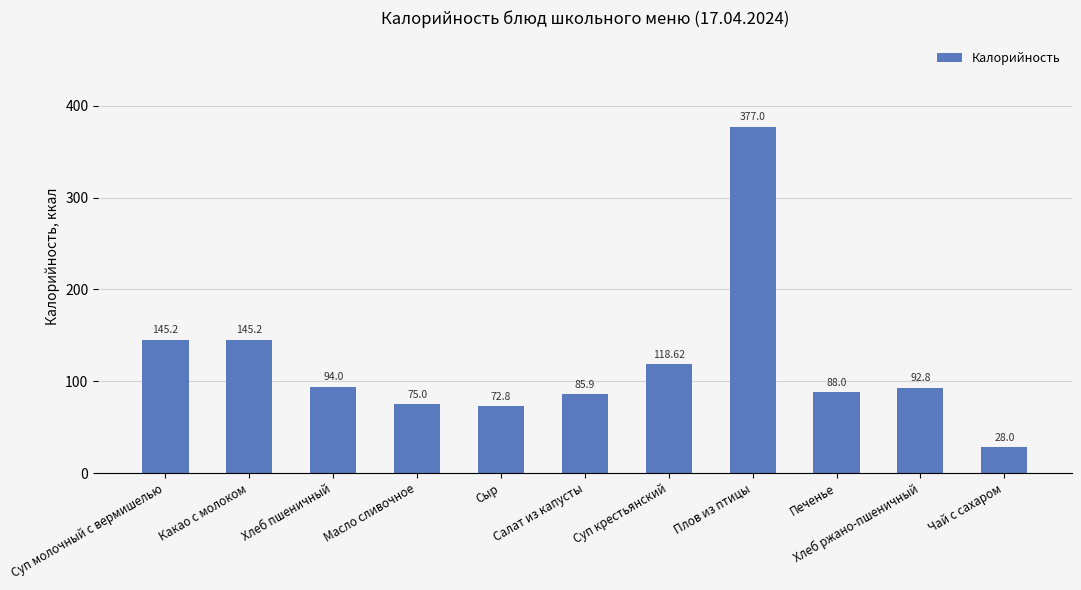

What is the sum of all values?

1322.5